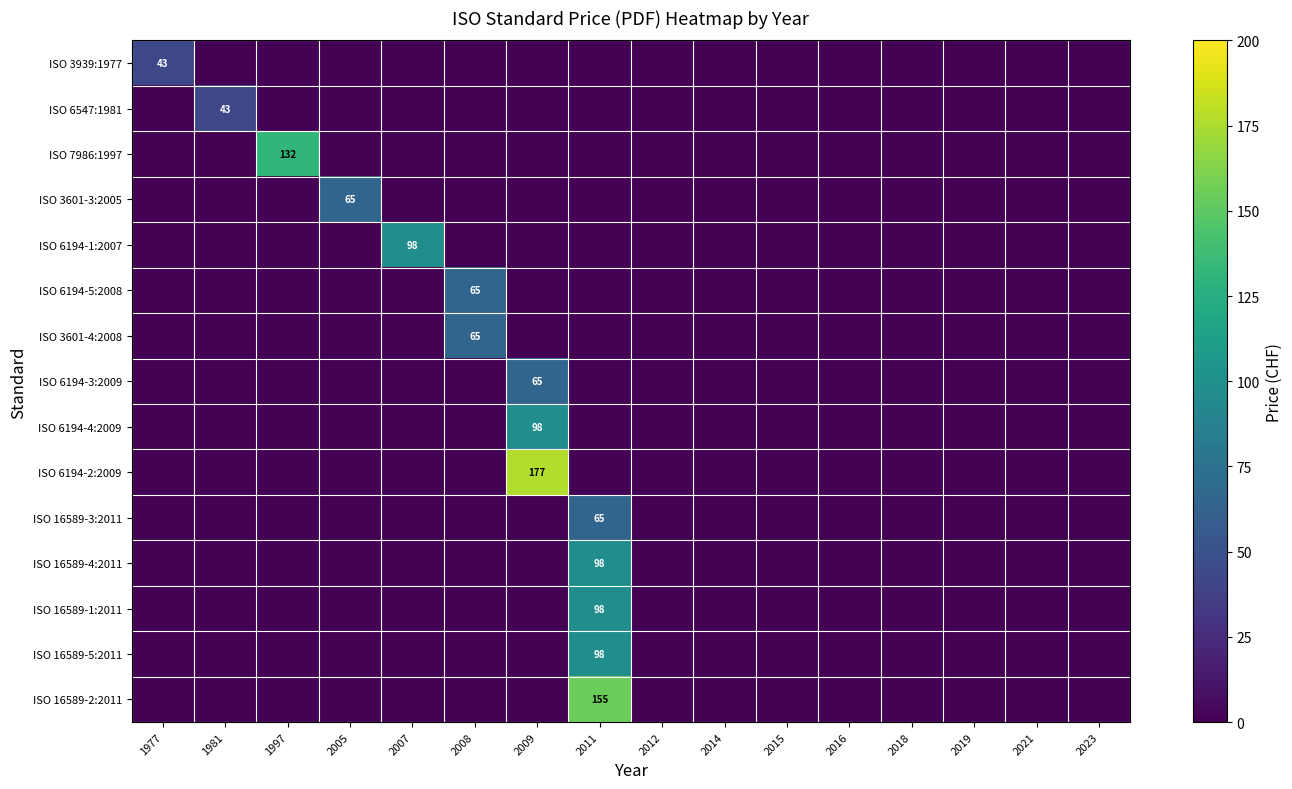

List the labels in order of ISO 6194-4:2009 value, largest first.

2009, 1977, 1981, 1997, 2005, 2007, 2008, 2011, 2012, 2014, 2015, 2016, 2018, 2019, 2021, 2023